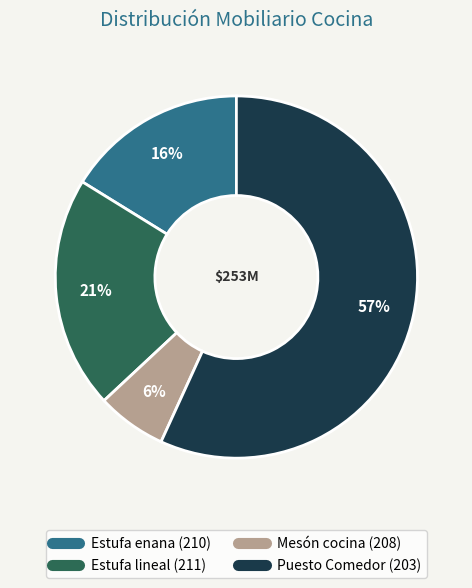

What percentage is the Estufa enana (210) slice, to the nearest percent?

16%